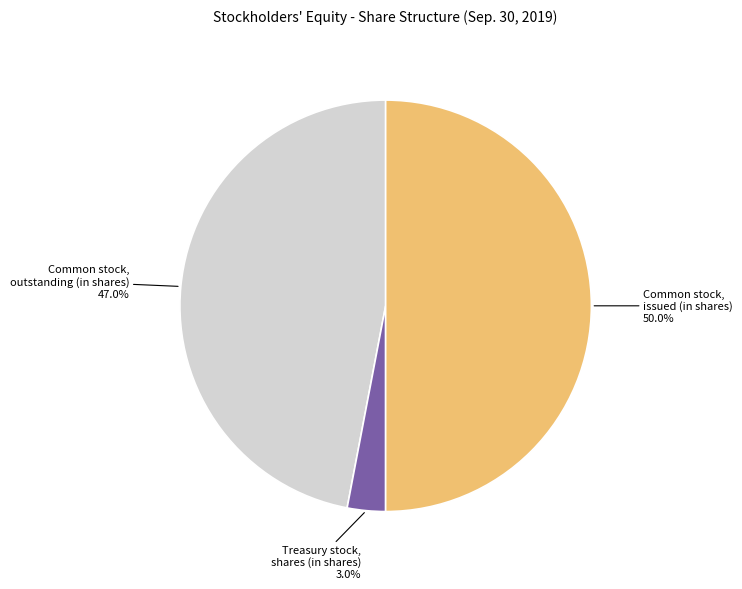

Is it true that Common stock, outstanding (in shares) is 47% of the pie?

True